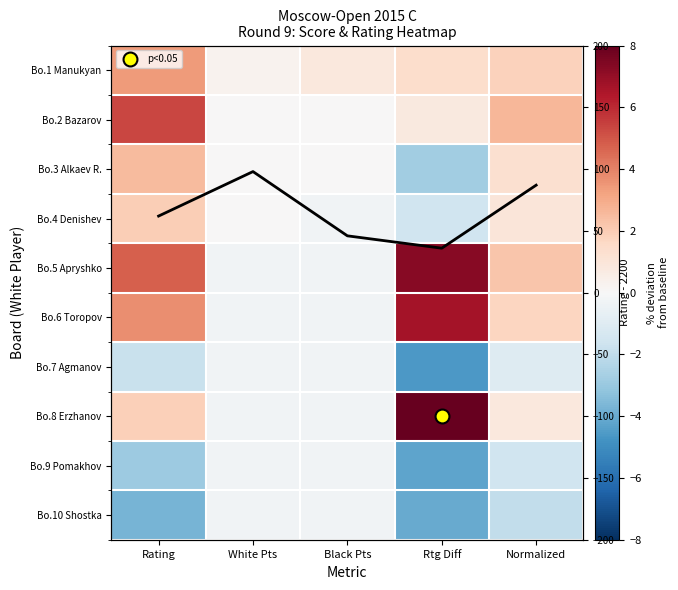

What is the sum of the Bo.5 Apryshko values at White Pts and Rating?

4.5